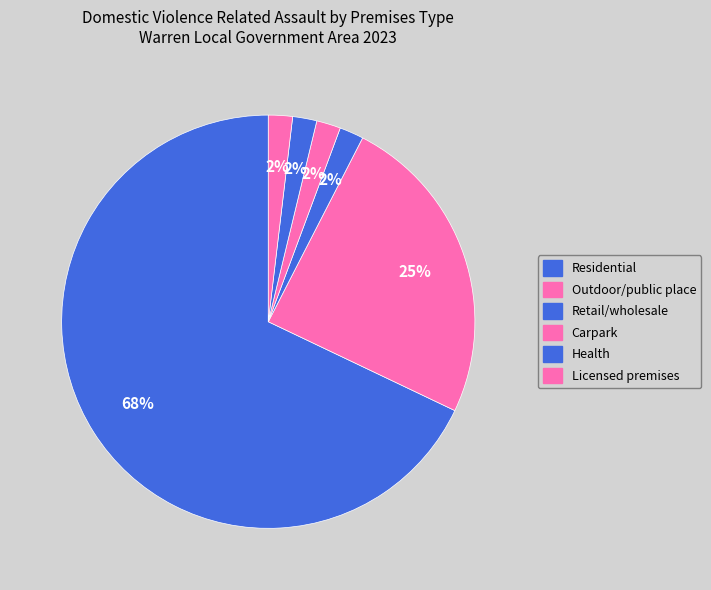

Rank the categories by value from highest to lowest.

Residential, Outdoor/public place, Retail/wholesale, Carpark, Health, Licensed premises